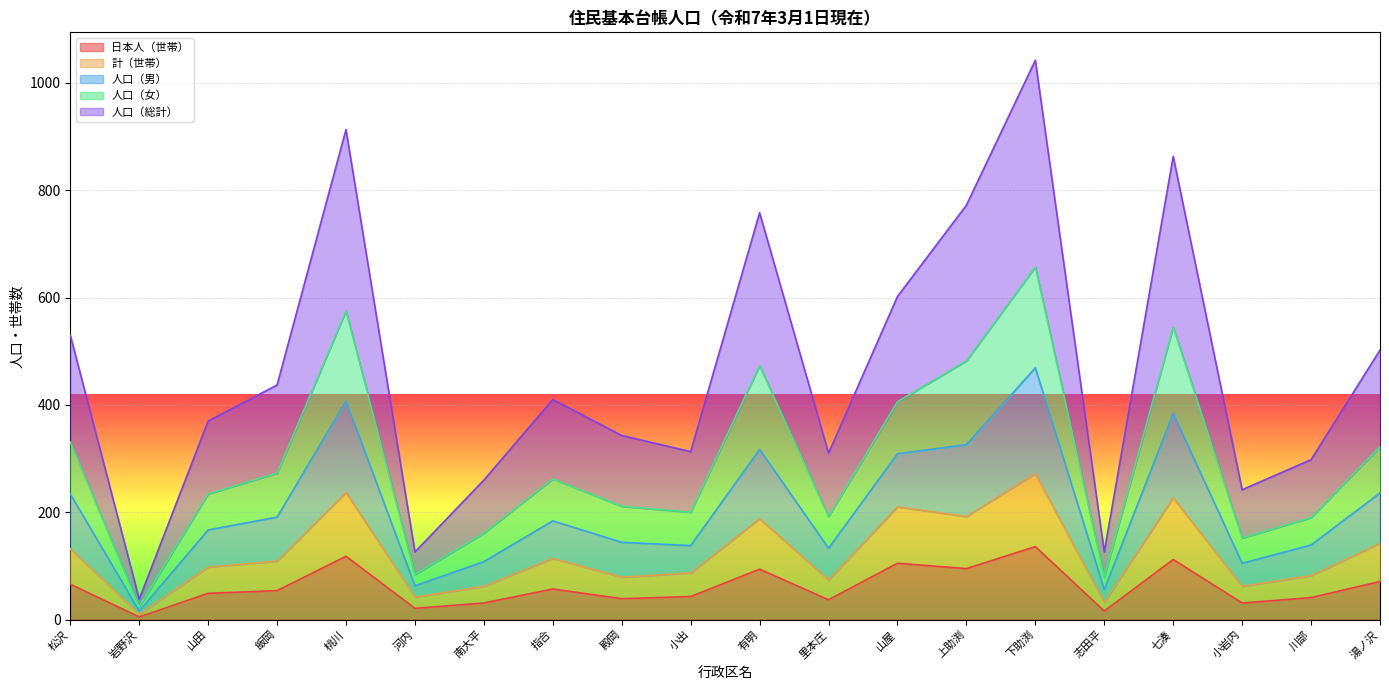

What is the total value across all series at 上助渕?

772